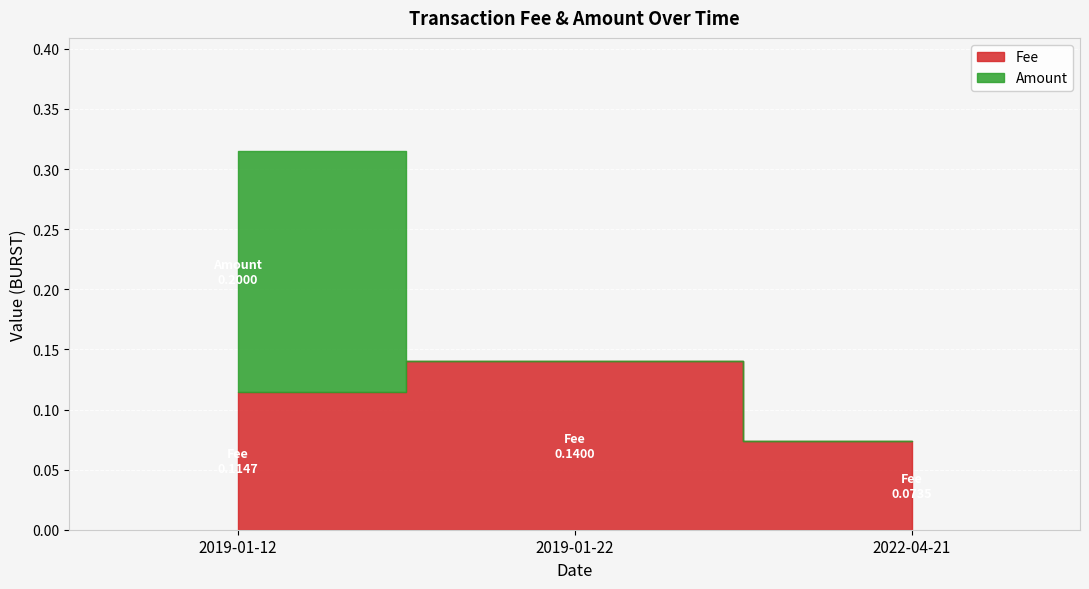

Which series changed the most between 2019-01-12 and 2022-04-21?

Amount